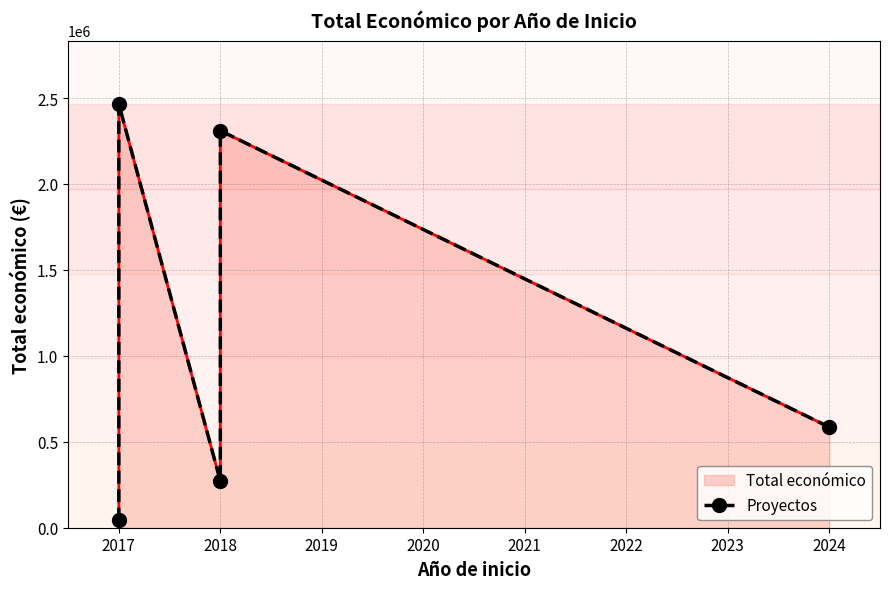

What is the difference between the maximum and minimum values?

2422500